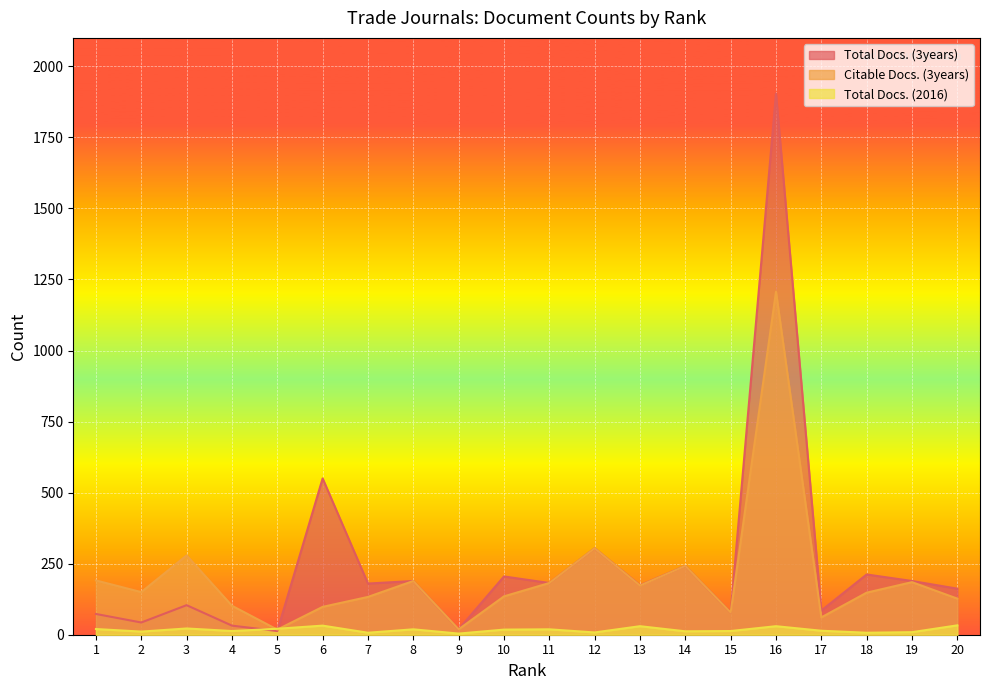

What is the value of the Citable Docs. (3years) point at the 10th from the left?

135